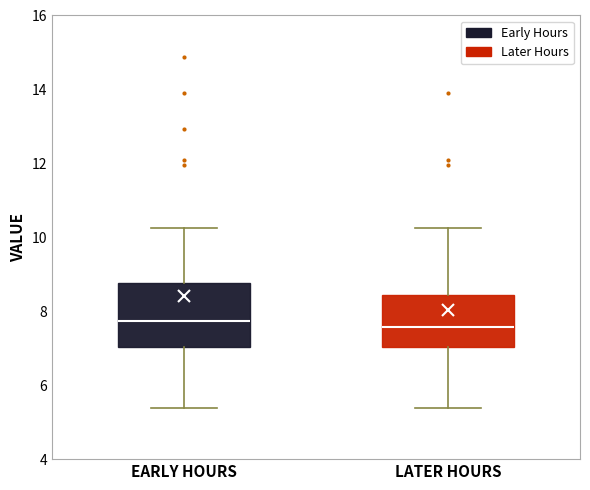

Reading left to right, read every box against the y-axis: the position of its median line, the range the box covers, and the ends of its whiskers. The values are not printed on the chart, so give them approximately, as read against the axis.

EARLY HOURS: median 7.8, box 7.0 to 8.8, whiskers 5.4 to 10.2
LATER HOURS: median 7.6, box 7.0 to 8.4, whiskers 5.4 to 10.2